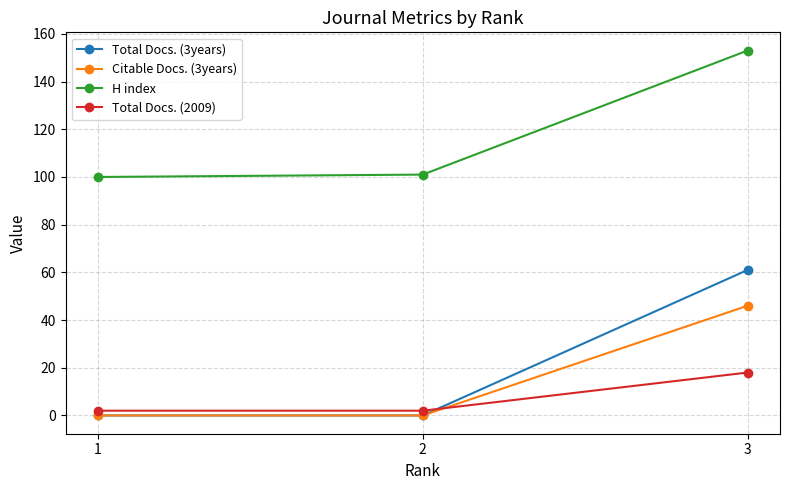

Reading left to right, list all the values displayed in this chart.

Total Docs. (3years): 0	0	61
Citable Docs. (3years): 0	0	46
H index: 100	101	153
Total Docs. (2009): 2	2	18